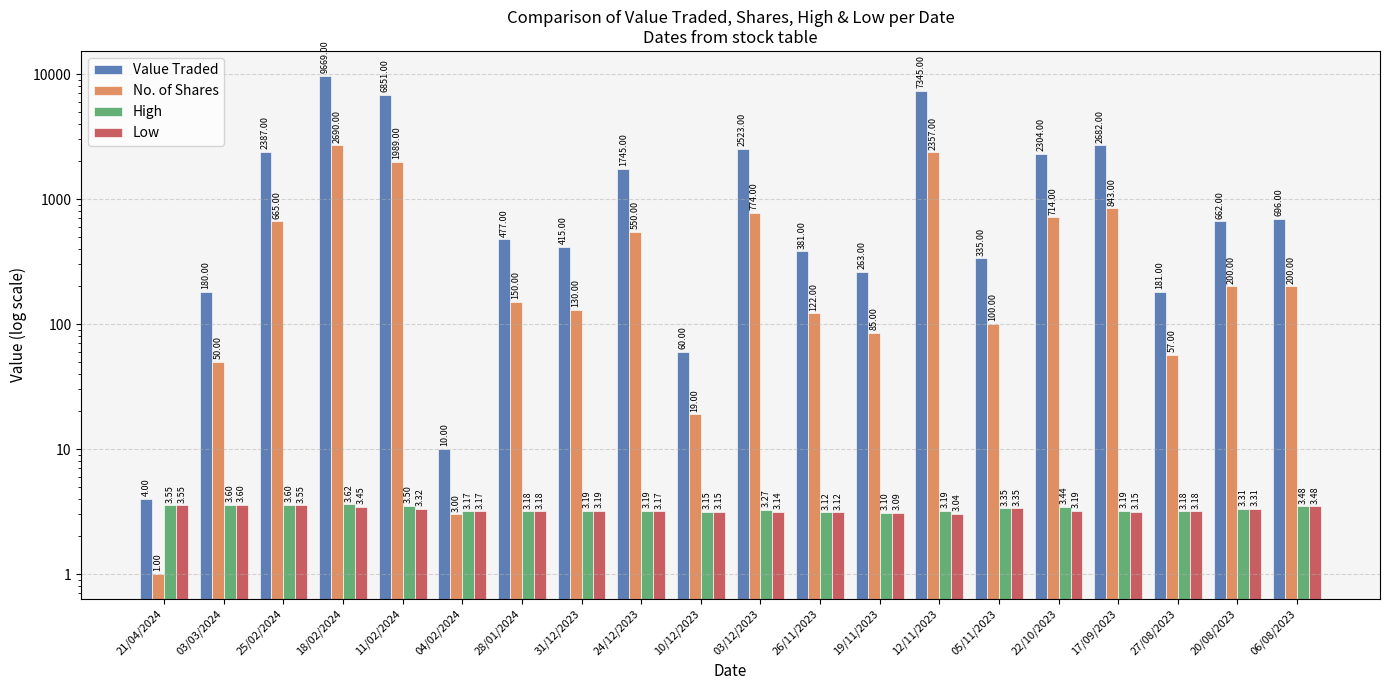

Reading right to left, what are all the values shown in this chart?

Value Traded: 06/08/2023=696.0	20/08/2023=662.0	27/08/2023=181.0	17/09/2023=2682.0	22/10/2023=2304.0	05/11/2023=335.0	12/11/2023=7345.0	19/11/2023=263.0	26/11/2023=381.0	03/12/2023=2523.0	10/12/2023=60.0	24/12/2023=1745.0	31/12/2023=415.0	28/01/2024=477.0	04/02/2024=10.0	11/02/2024=6851.0	18/02/2024=9669.0	25/02/2024=2387.0	03/03/2024=180.0	21/04/2024=4.0
No. of Shares: 06/08/2023=200.0	20/08/2023=200.0	27/08/2023=57.0	17/09/2023=843.0	22/10/2023=714.0	05/11/2023=100.0	12/11/2023=2357.0	19/11/2023=85.0	26/11/2023=122.0	03/12/2023=774.0	10/12/2023=19.0	24/12/2023=550.0	31/12/2023=130.0	28/01/2024=150.0	04/02/2024=3.0	11/02/2024=1989.0	18/02/2024=2690.0	25/02/2024=665.0	03/03/2024=50.0	21/04/2024=1.0
High: 06/08/2023=3.5	20/08/2023=3.3	27/08/2023=3.2	17/09/2023=3.2	22/10/2023=3.4	05/11/2023=3.4	12/11/2023=3.2	19/11/2023=3.1	26/11/2023=3.1	03/12/2023=3.3	10/12/2023=3.1	24/12/2023=3.2	31/12/2023=3.2	28/01/2024=3.2	04/02/2024=3.2	11/02/2024=3.5	18/02/2024=3.6	25/02/2024=3.6	03/03/2024=3.6	21/04/2024=3.5
Low: 06/08/2023=3.5	20/08/2023=3.3	27/08/2023=3.2	17/09/2023=3.1	22/10/2023=3.2	05/11/2023=3.4	12/11/2023=3.0	19/11/2023=3.1	26/11/2023=3.1	03/12/2023=3.1	10/12/2023=3.1	24/12/2023=3.2	31/12/2023=3.2	28/01/2024=3.2	04/02/2024=3.2	11/02/2024=3.3	18/02/2024=3.5	25/02/2024=3.5	03/03/2024=3.6	21/04/2024=3.5